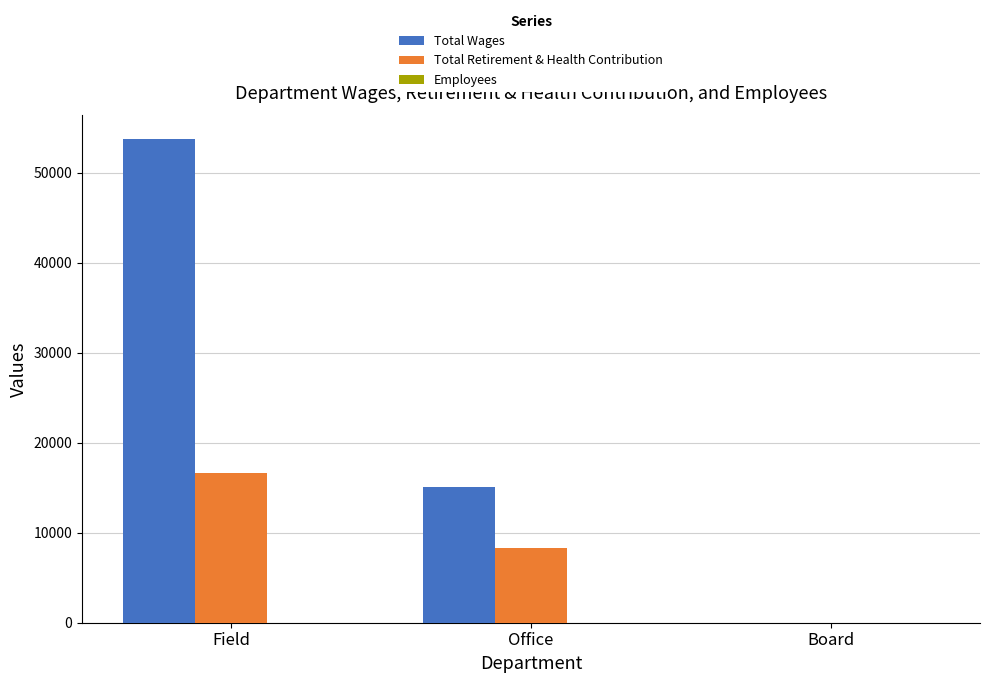

Is it true that Total Retirement & Health Contribution equals 0 at Board?

True